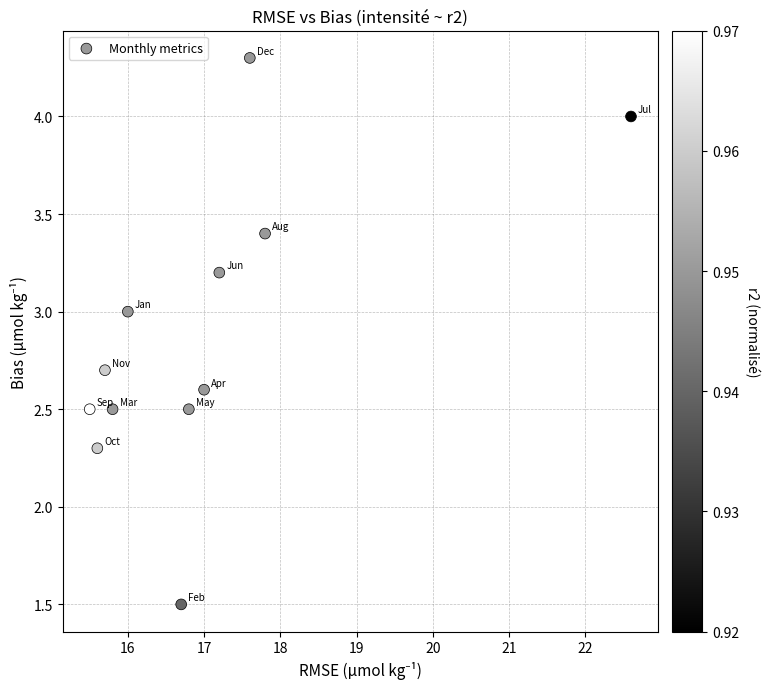

What Y value in the scatter plot is closest to 2?

2.3